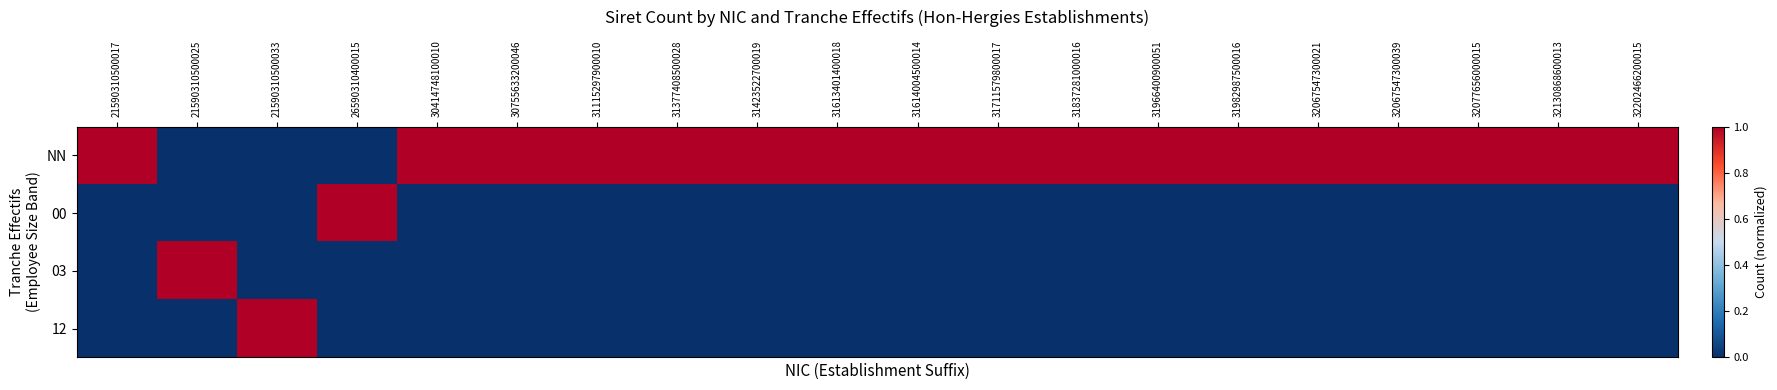

Reading left to right, transcribe all the data shown in this chart.

NN: 21590310500017=1	21590310500025=0	21590310500033=0	26590310400015=0	30414748100010=1	30755633200046=1	31115297900010=1	31377408500028=1	31423522700019=1	31613401400018=1	31614004500014=1	31711579800017=1	31837281000016=1	31966400900051=1	31982987500016=1	32067547300021=1	32067547300039=1	32077656000015=1	32130868600013=1	32202466200015=1
00: 21590310500017=0	21590310500025=0	21590310500033=0	26590310400015=1	30414748100010=0	30755633200046=0	31115297900010=0	31377408500028=0	31423522700019=0	31613401400018=0	31614004500014=0	31711579800017=0	31837281000016=0	31966400900051=0	31982987500016=0	32067547300021=0	32067547300039=0	32077656000015=0	32130868600013=0	32202466200015=0
03: 21590310500017=0	21590310500025=1	21590310500033=0	26590310400015=0	30414748100010=0	30755633200046=0	31115297900010=0	31377408500028=0	31423522700019=0	31613401400018=0	31614004500014=0	31711579800017=0	31837281000016=0	31966400900051=0	31982987500016=0	32067547300021=0	32067547300039=0	32077656000015=0	32130868600013=0	32202466200015=0
12: 21590310500017=0	21590310500025=0	21590310500033=1	26590310400015=0	30414748100010=0	30755633200046=0	31115297900010=0	31377408500028=0	31423522700019=0	31613401400018=0	31614004500014=0	31711579800017=0	31837281000016=0	31966400900051=0	31982987500016=0	32067547300021=0	32067547300039=0	32077656000015=0	32130868600013=0	32202466200015=0